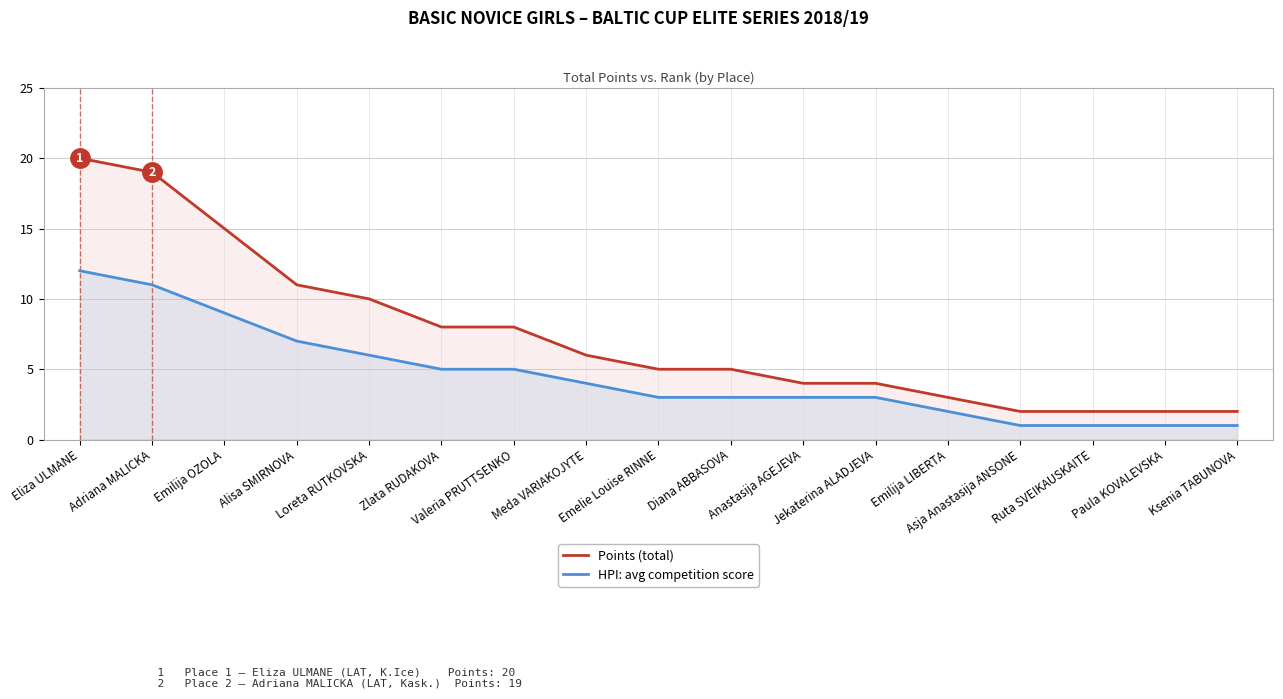

Reading right to left, extract all data points from this chart.

Points (total): Ksenia TABUNOVA=2	Paula KOVALEVSKA=2	Ruta SVEIKAUSKAITE=2	Asja Anastasija ANSONE=2	Emilija LIBERTA=3	Jekaterina ALADJEVA=4	Anastasija AGEJEVA=4	Diana ABBASOVA=5	Emelie Louise RINNE=5	Meda VARIAKOJYTE=6	Valeria PRUTTSENKO=8	Zlata RUDAKOVA=8	Loreta RUTKOVSKA=10	Alisa SMIRNOVA=11	Emilija OZOLA=15	Adriana MALICKA=19	Eliza ULMANE=20
HPI: avg competition score: Ksenia TABUNOVA=1	Paula KOVALEVSKA=1	Ruta SVEIKAUSKAITE=1	Asja Anastasija ANSONE=1	Emilija LIBERTA=2	Jekaterina ALADJEVA=3	Anastasija AGEJEVA=3	Diana ABBASOVA=3	Emelie Louise RINNE=3	Meda VARIAKOJYTE=4	Valeria PRUTTSENKO=5	Zlata RUDAKOVA=5	Loreta RUTKOVSKA=6	Alisa SMIRNOVA=7	Emilija OZOLA=9	Adriana MALICKA=11	Eliza ULMANE=12